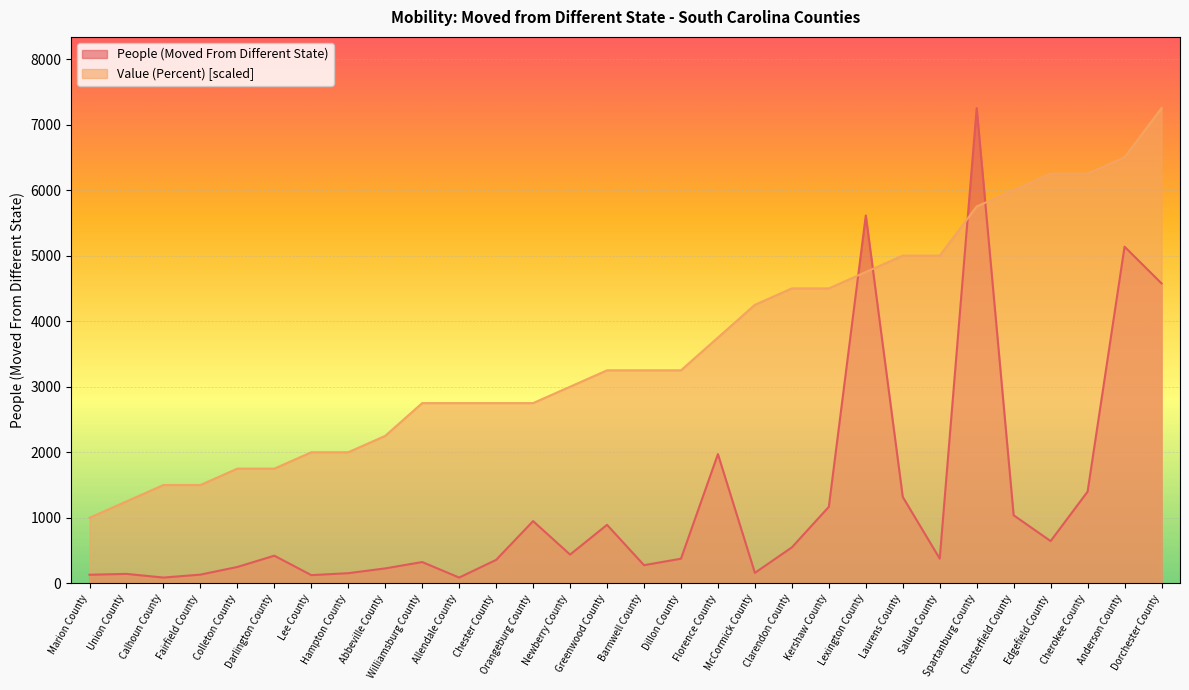

True or false: People (Moved From Different State) has more than 1 points higher than both neighbors.

True